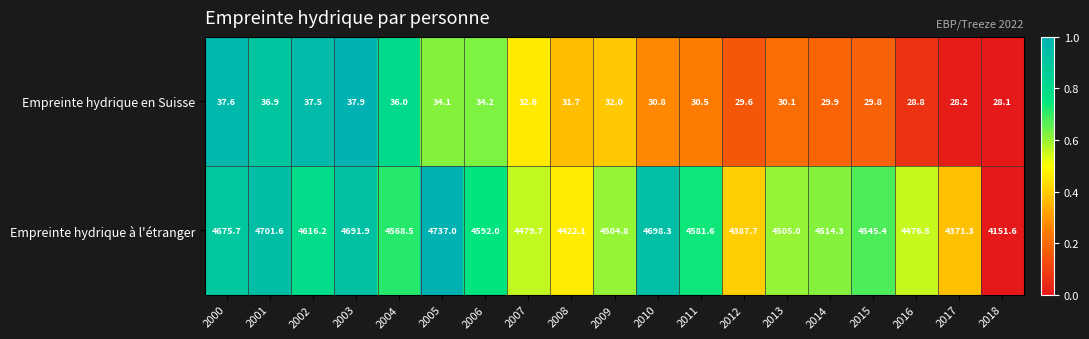

Between 2006 and 2009, which series saw the biggest shift?

Empreinte hydrique à l'étranger